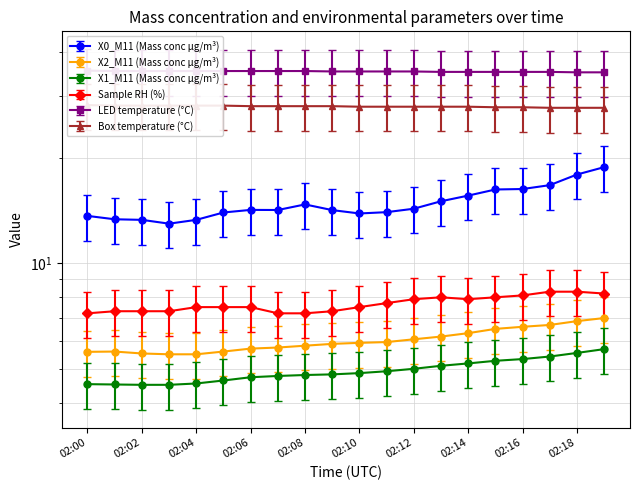

At how many categories does at least one series exceed 39?

20